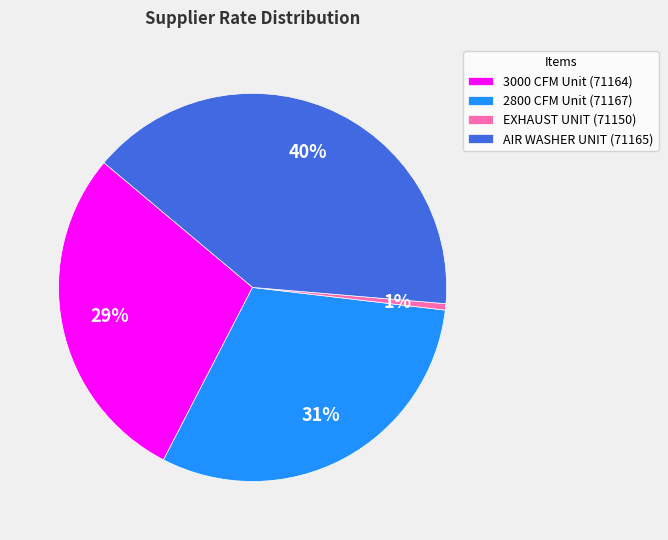

Do 2800 CFM Unit (71167) and EXHAUST UNIT (71150) together represent more than half of the pie?

No